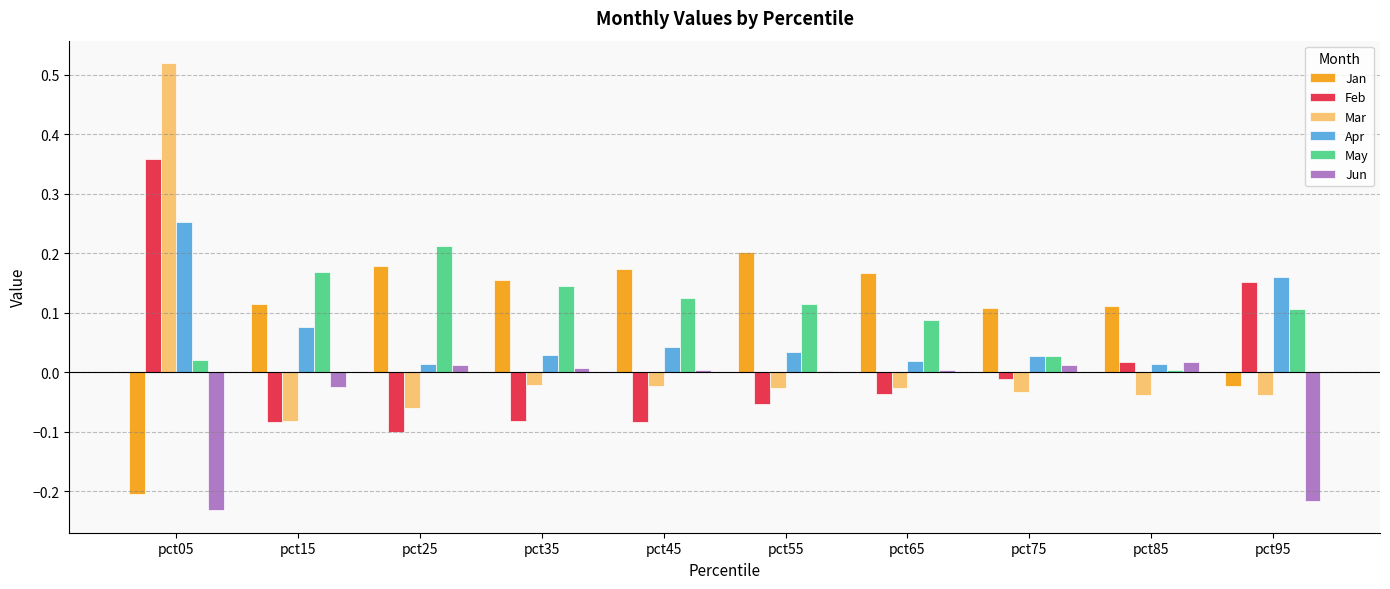

Is the value of Apr at pct65 greater than the value of Jan at pct65?

No